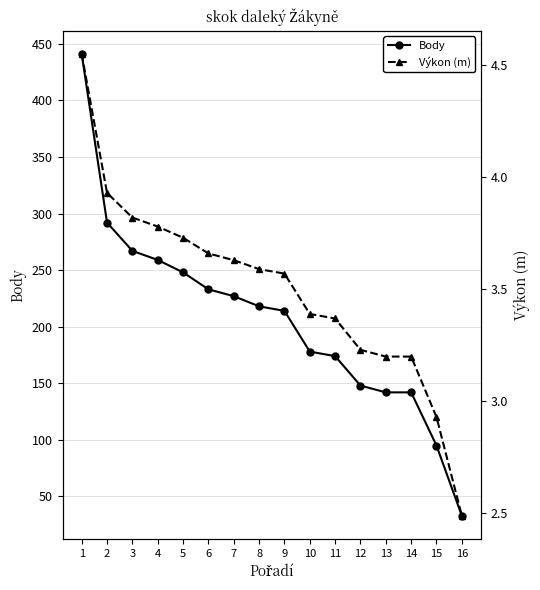

List the labels in order of Body value, smallest first.

16, 15, 13, 14, 12, 11, 10, 9, 8, 7, 6, 5, 4, 3, 2, 1